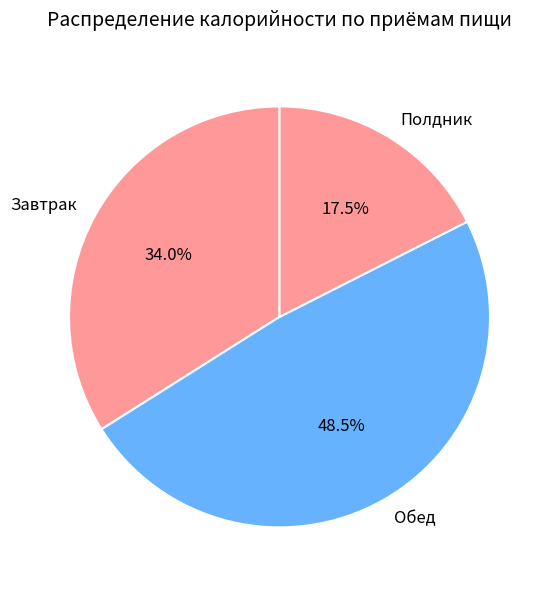

What percentage is the Завтрак slice, to the nearest percent?

34%